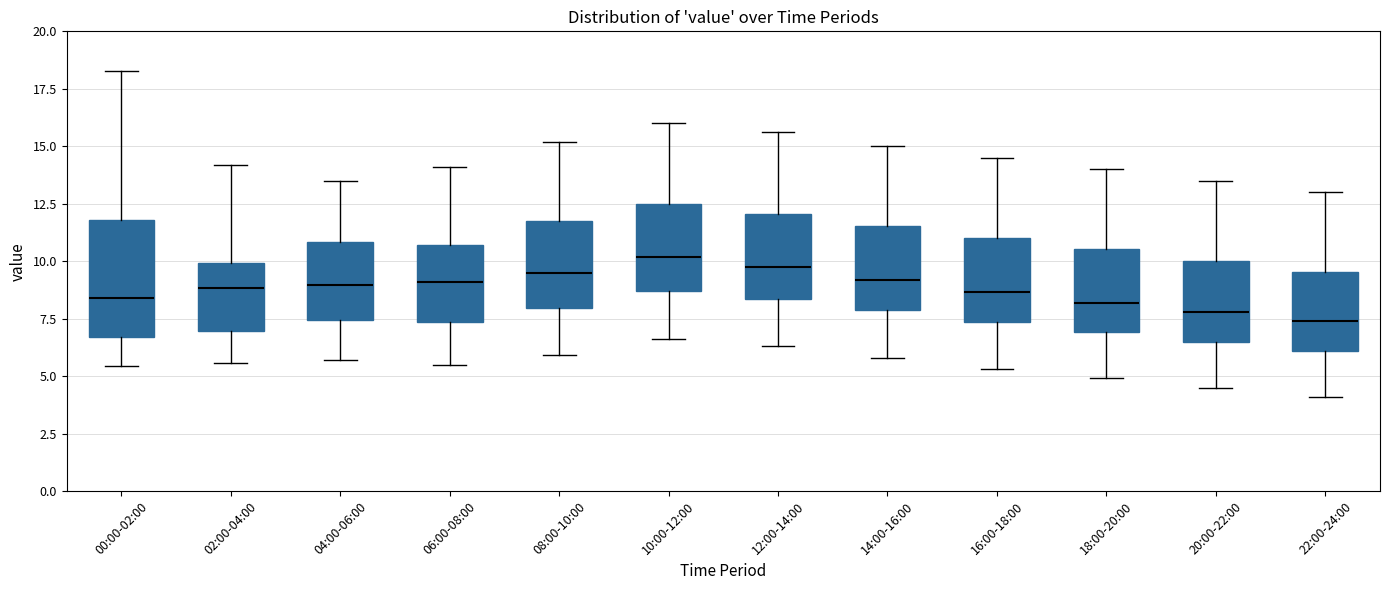

Where does the upper whisker of the box for 04:00-06:00 end on the y-axis? The values are not printed on the chart, so give them approximately, as read against the axis.

13.5